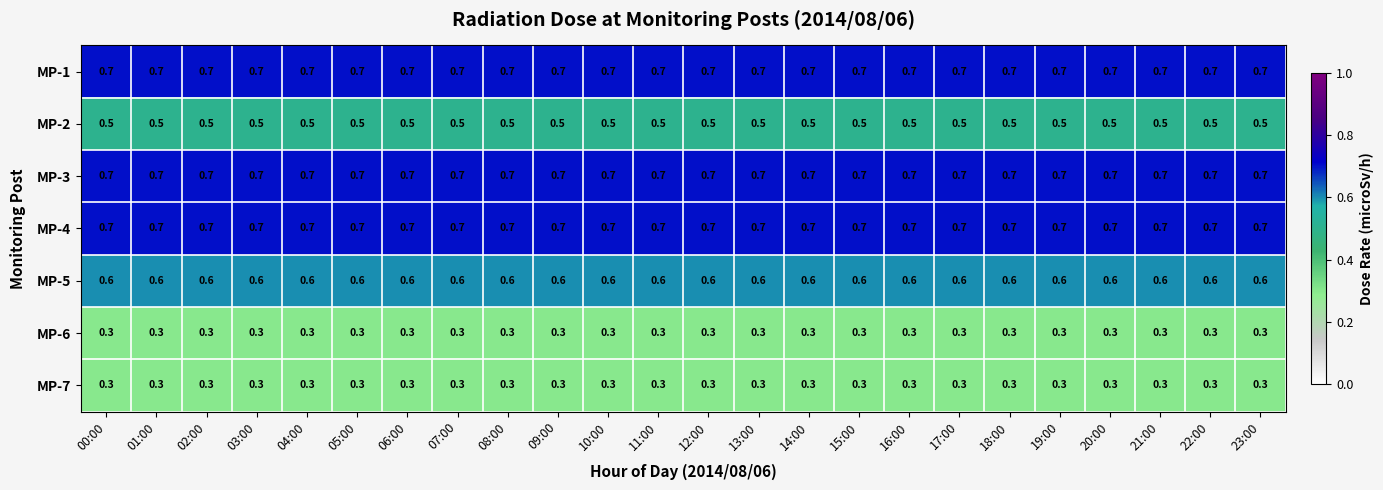

What is the maximum value shown in the chart?

0.7